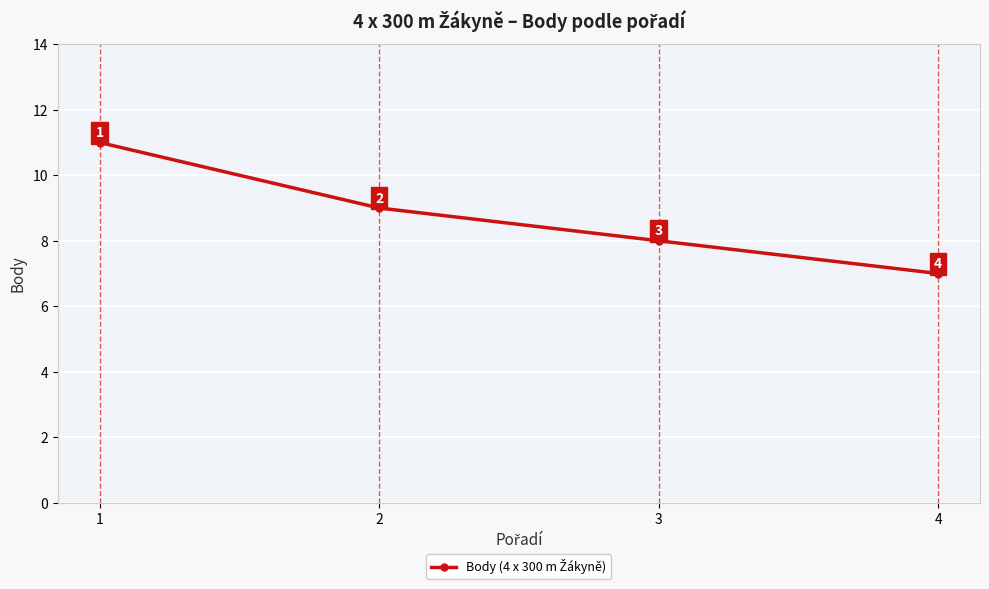

Approximately how many times larger is the value at 3 compared to 2?

0.9